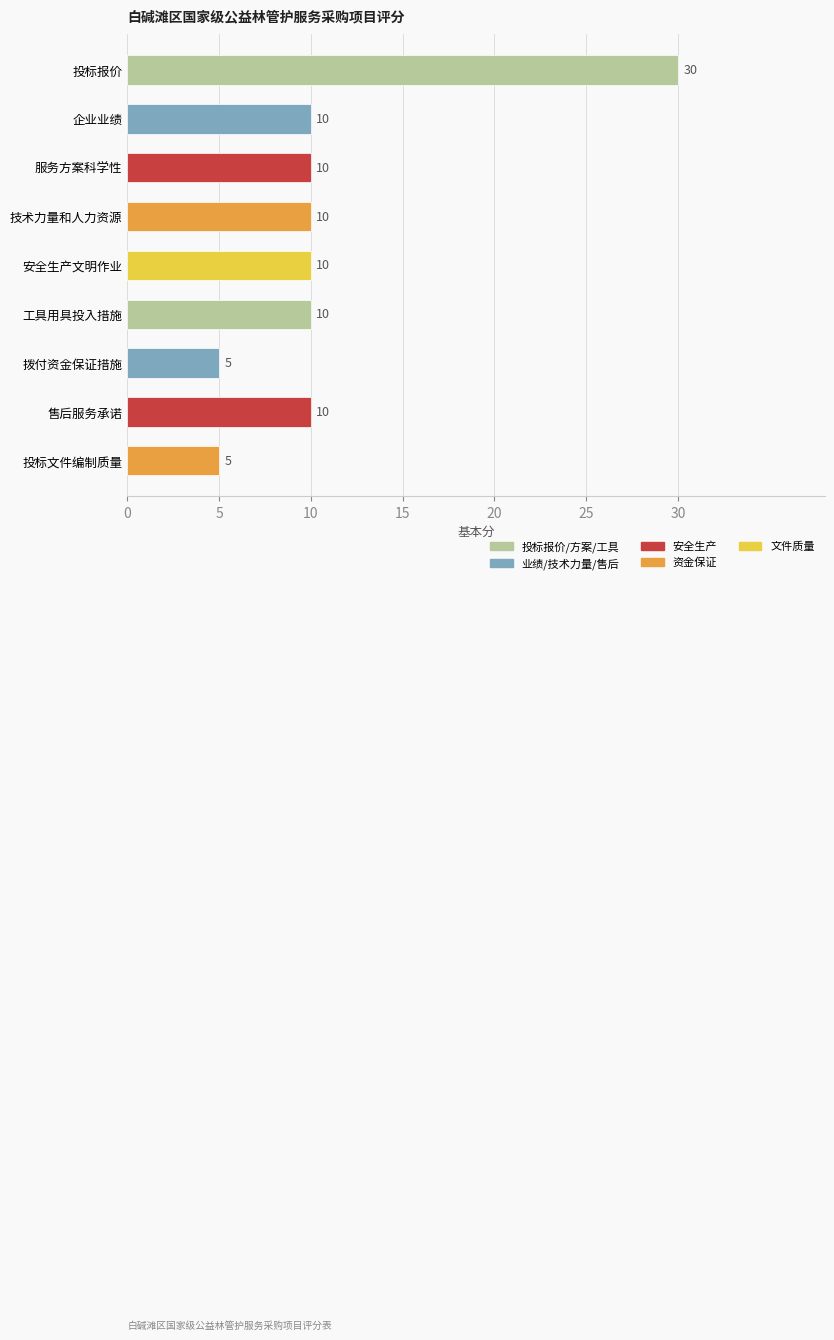

What is the label of the 7th bar from the top?

拨付资金保证措施